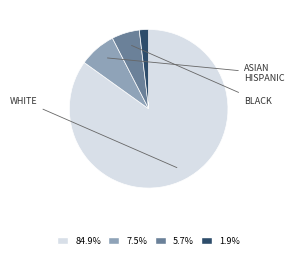

Does any single category account for the majority?

Yes